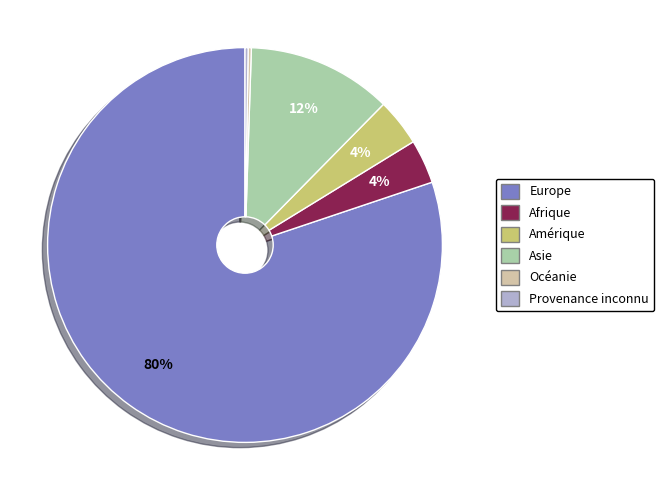

Between Afrique and Europe, which is larger?

Europe